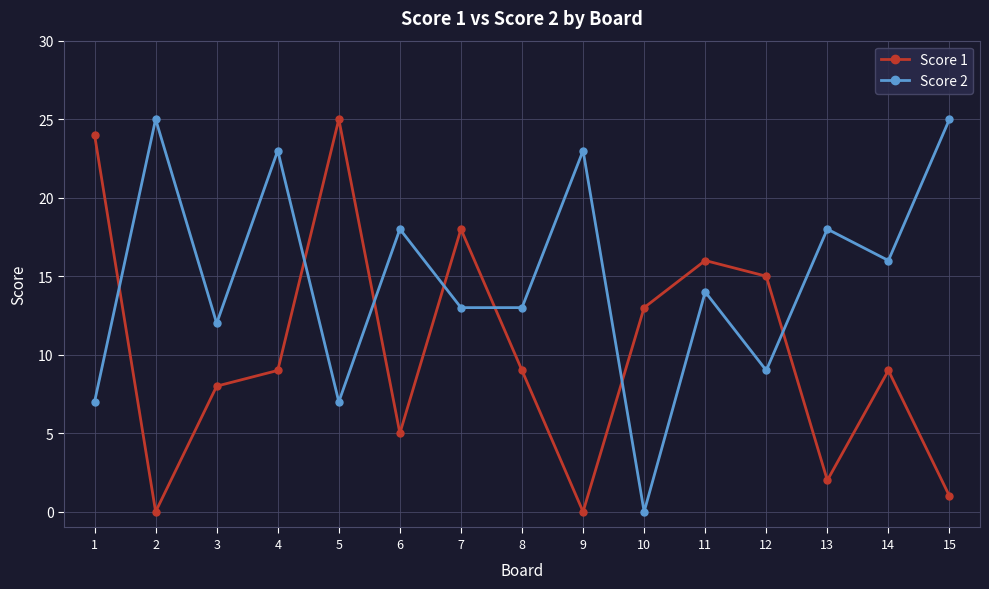

Is it true that Score 1 equals 2 at 13?

True